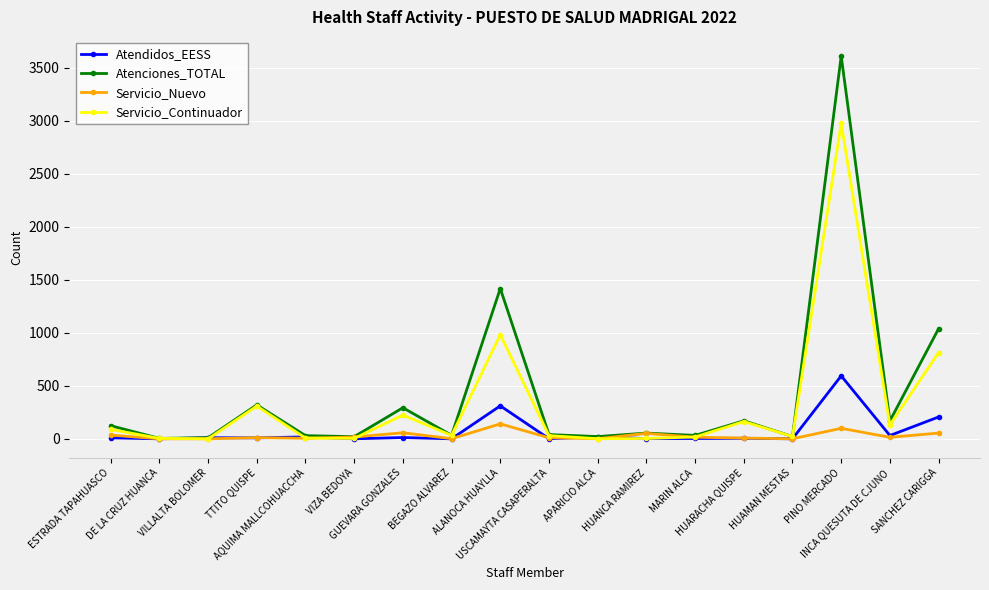

What is the sum of all Servicio_Continuador values?

5808